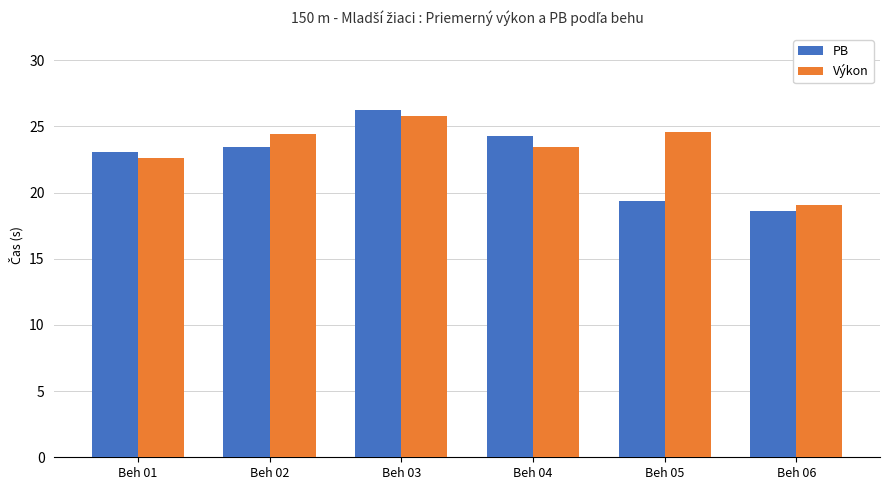

Read the PB value at Beh 03.

26.2